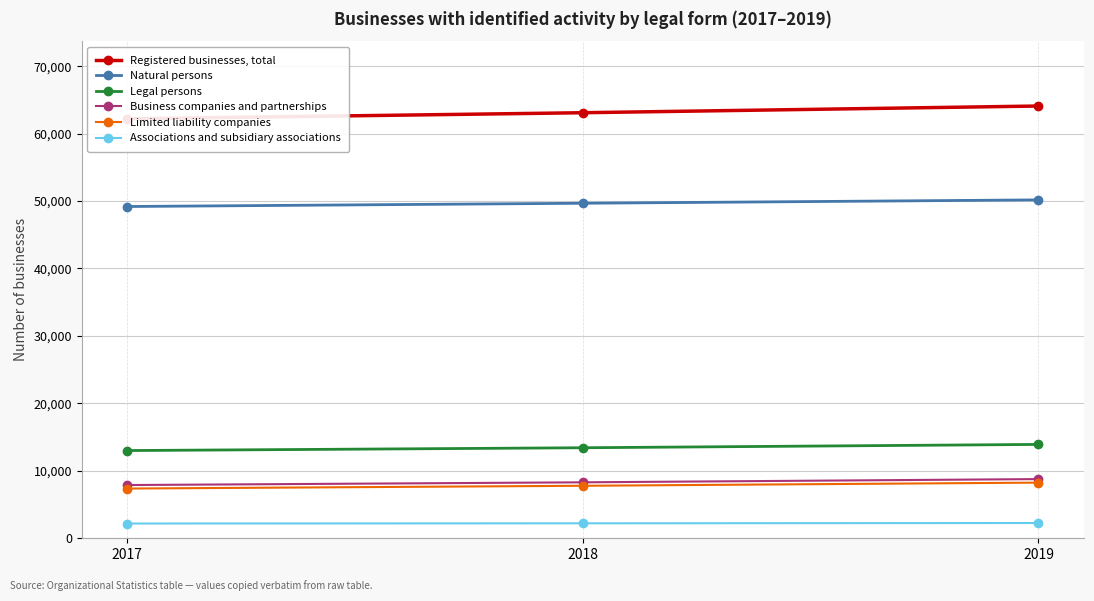

Count the Legal persons values in the range 13006 to 13916.

3